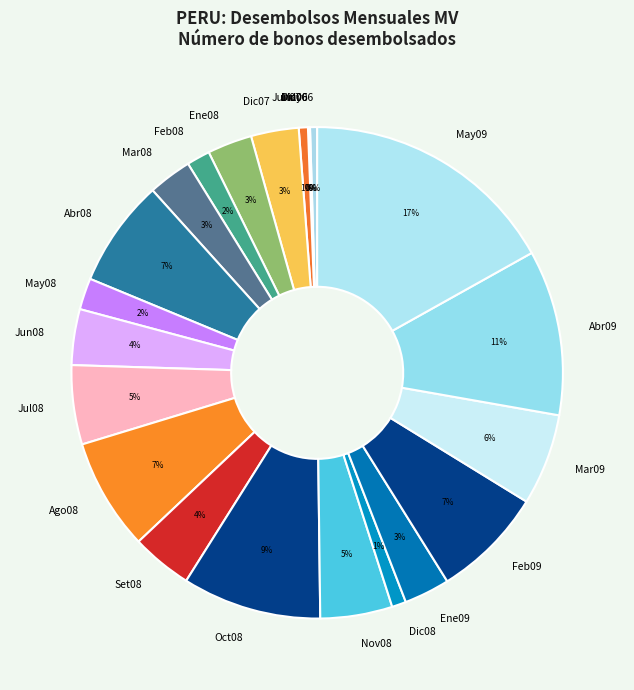

What percentage is the Oct08 slice, to the nearest percent?

9%